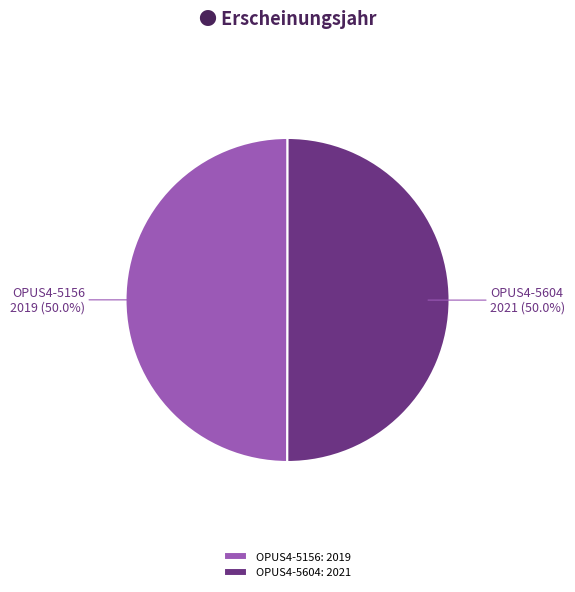

Combined, what portion of the pie is OPUS4-5156 and OPUS4-5604?

100.0%